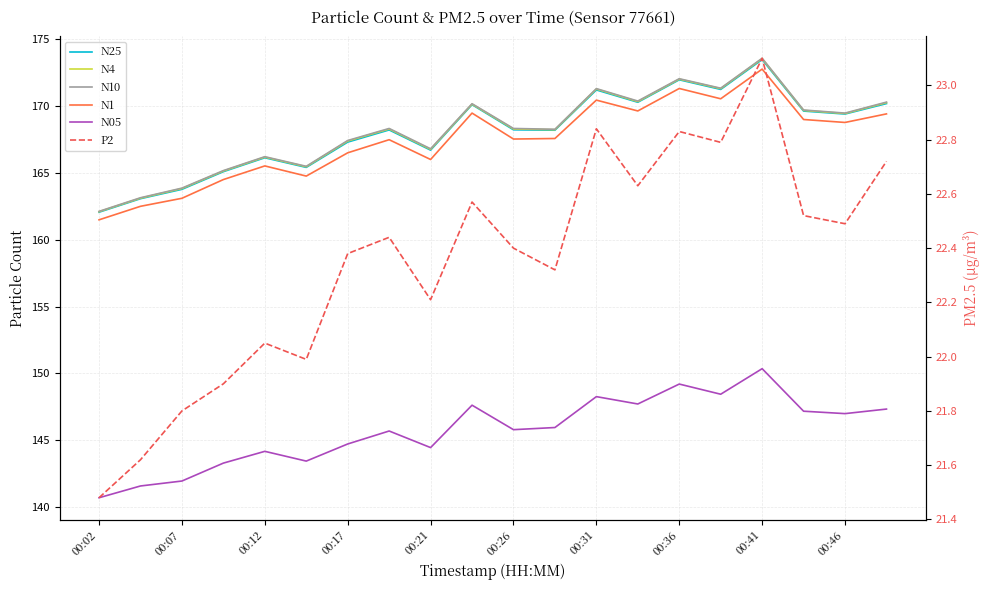

Does the chart display data point markers on the line(s)?

No